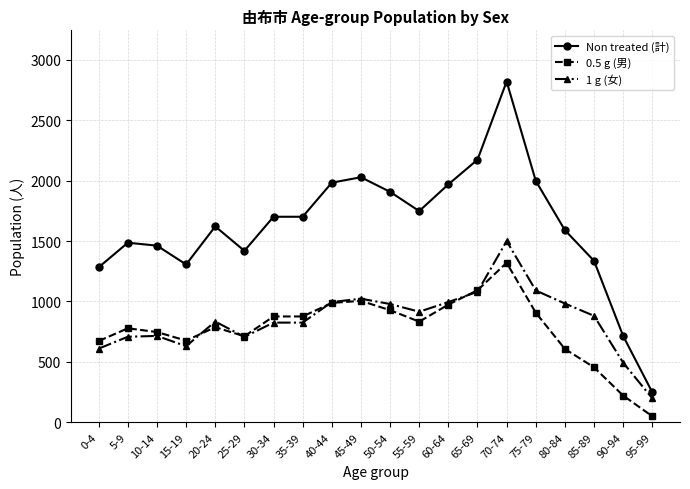

What is the difference between the maximum and second lowest values in the Non treated (計) series?

2106